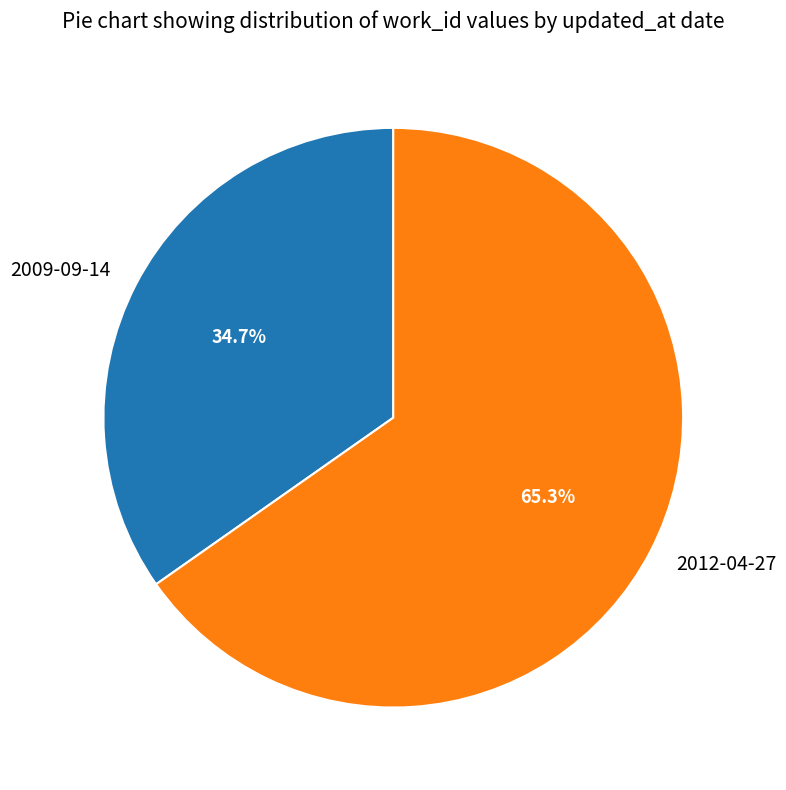

Which category has the biggest portion of the pie?

2012-04-27